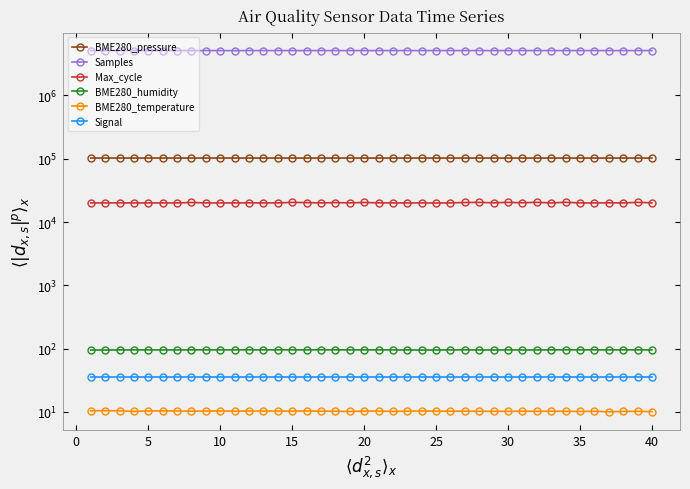

Which series has the widest spread of values?

Samples